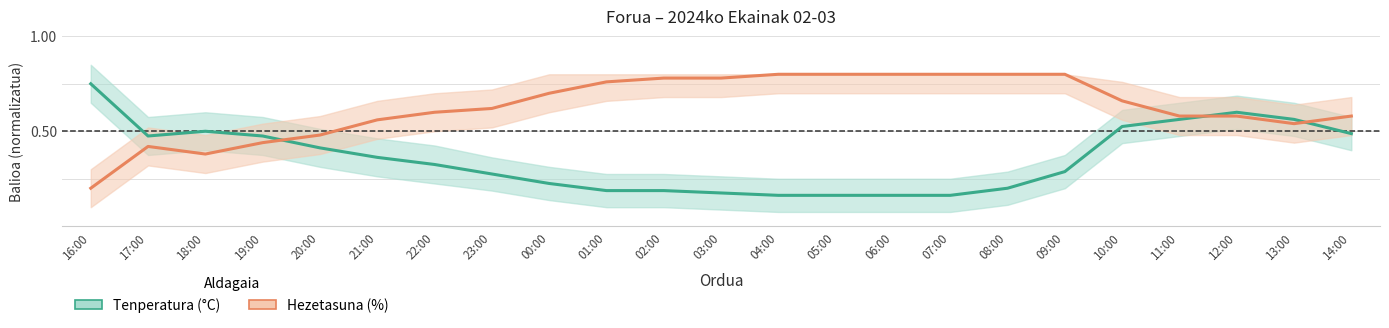

What is the minimum value for Hezetasuna (%)?

0.2